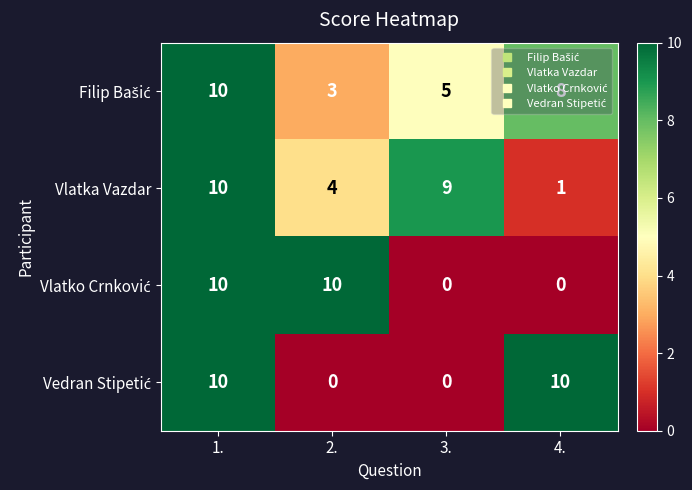

At how many categories does at least one series exceed 6?

4